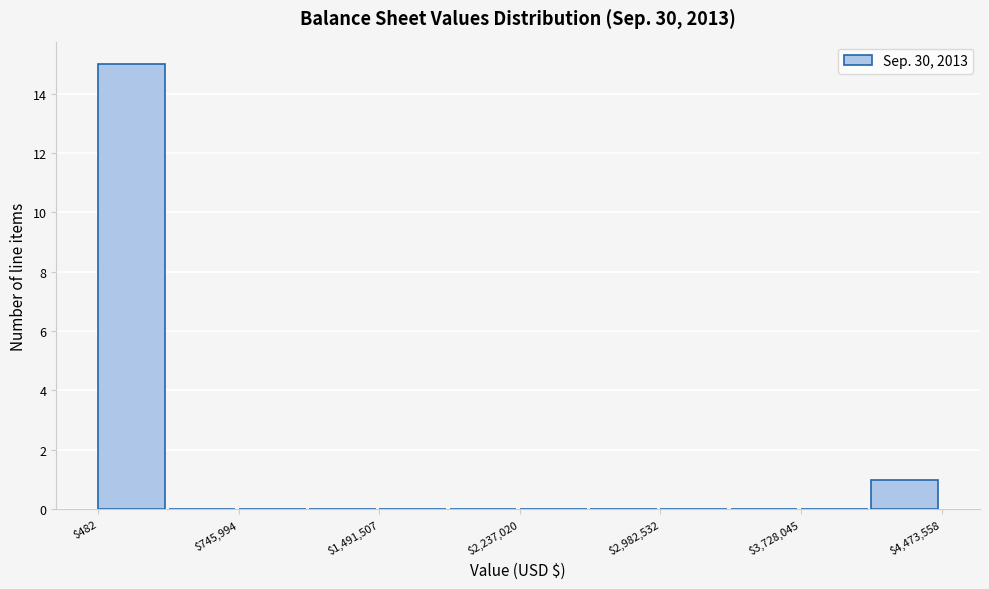

Read against the x-axis, roughly where is the centre of the tallest bar?

200000